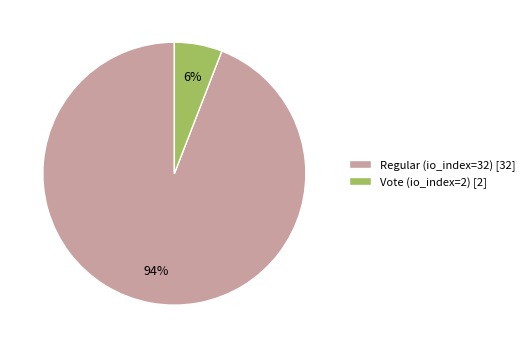

Count the number of slices in the pie.

2